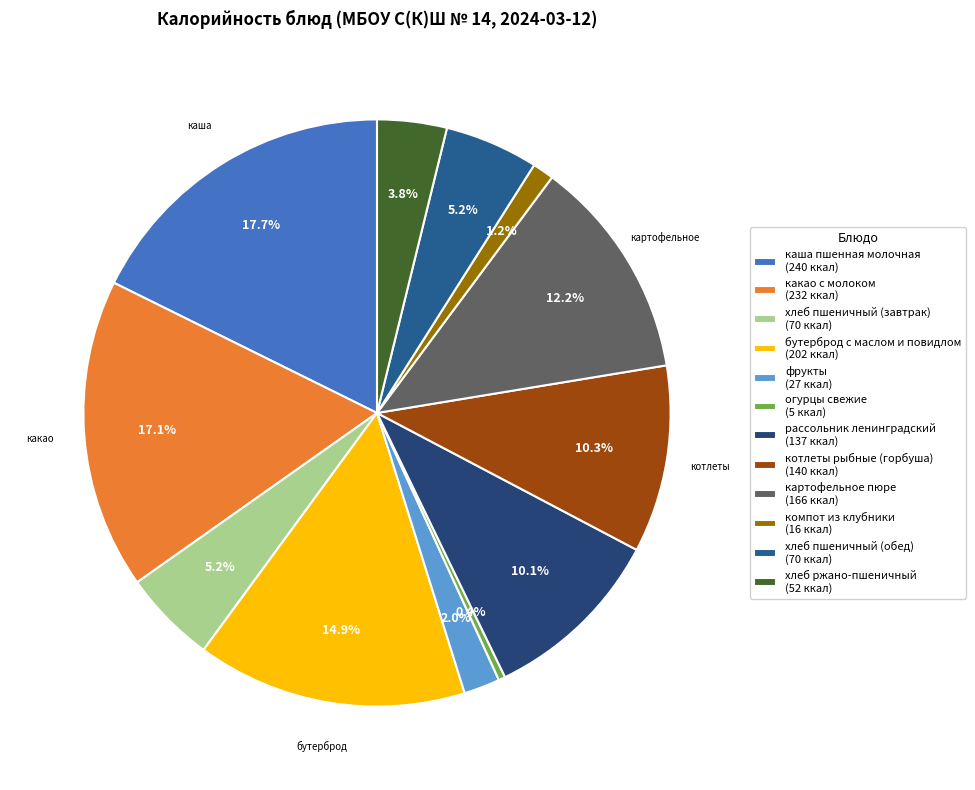

Between бутерброд с маслом и повидлом and каша пшенная молочная, which is larger?

каша пшенная молочная